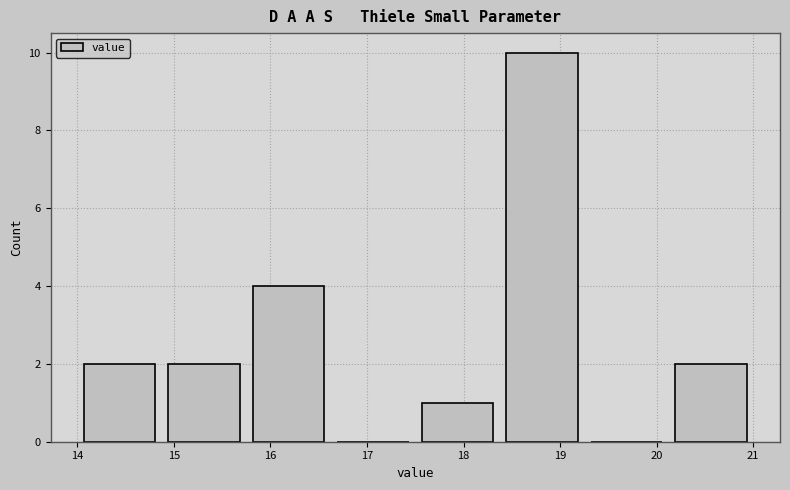

Reading left to right, list every bar in this chart as the range it spans on the x-axis followed by its height. Neither the bar edges nor the heights are printed on the chart, so give them approximately, as read against the axes.

14.0 to 14.9: 2
14.9 to 15.8: 2
15.8 to 16.6: 4
16.6 to 17.5: 0
17.5 to 18.4: 1
18.4 to 19.3: 10
19.3 to 20.1: 0
20.1 to 21.0: 2